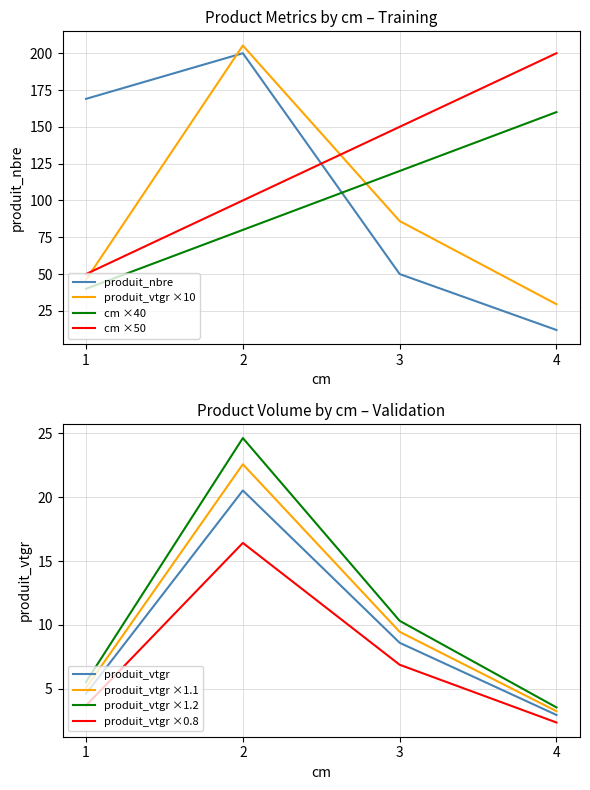

Which series has the largest total across all categories?

produit_nbre